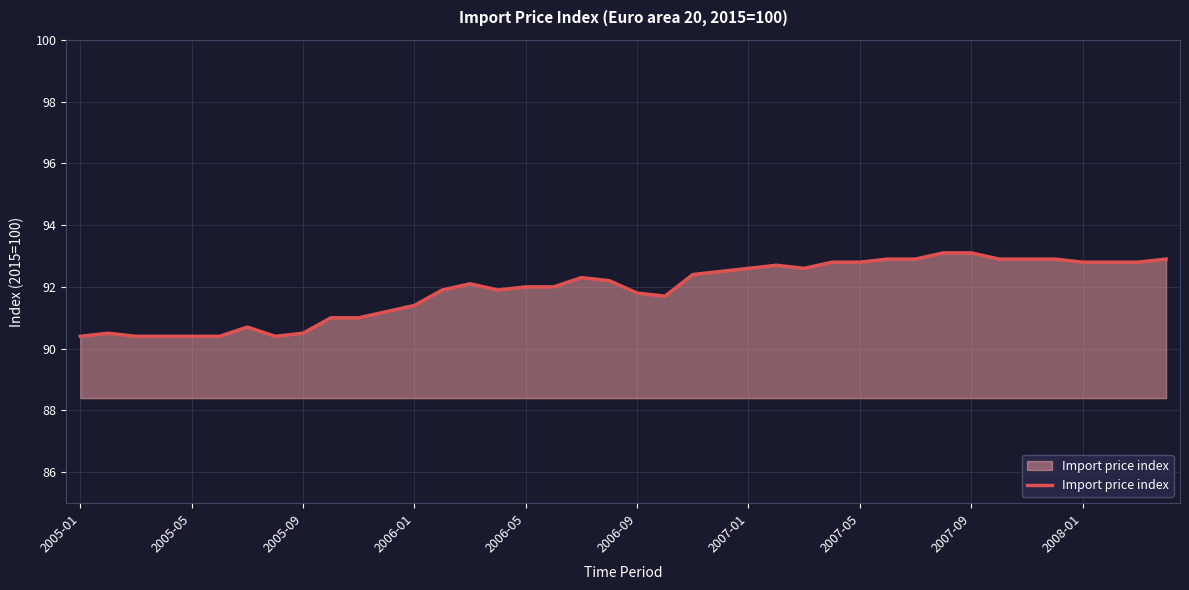

Reading left to right, transcribe all the data shown in this chart.

90.4	90.5	90.4	90.4	90.4	90.4	90.7	90.4	90.5	91.0	91.0	91.2	91.4	91.9	92.1	91.9	92.0	92.0	92.3	92.2	91.8	91.7	92.4	92.5	92.6	92.7	92.6	92.8	92.8	92.9	92.9	93.1	93.1	92.9	92.9	92.9	92.8	92.8	92.8	92.9